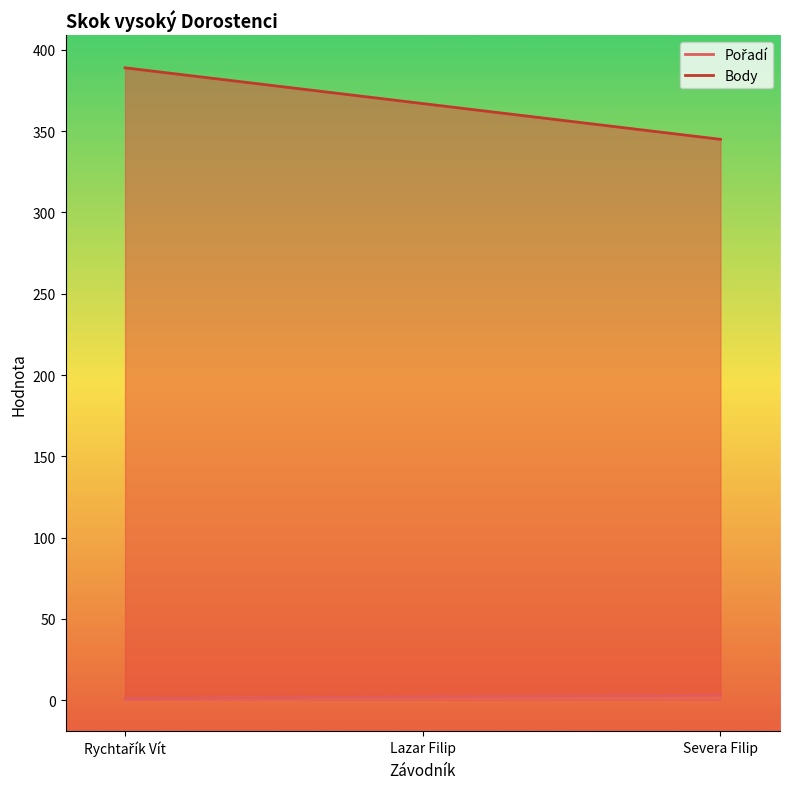

What is the label of the 3rd point from the left?

Severa Filip